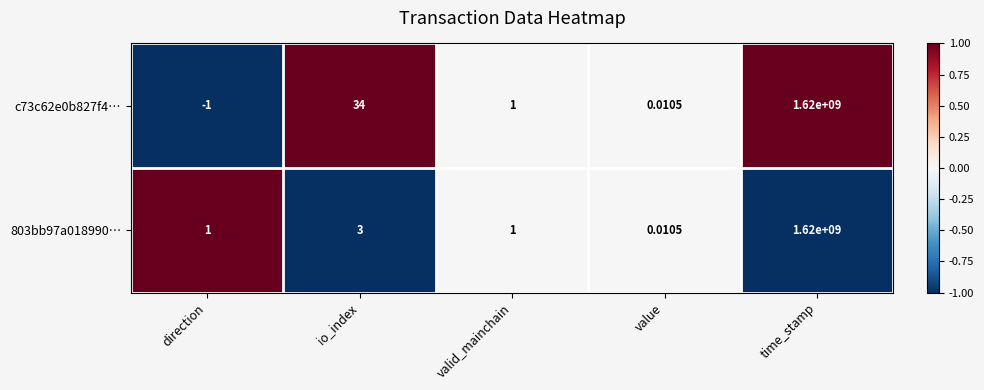

Which label corresponds to the largest value in the chart?

time_stamp